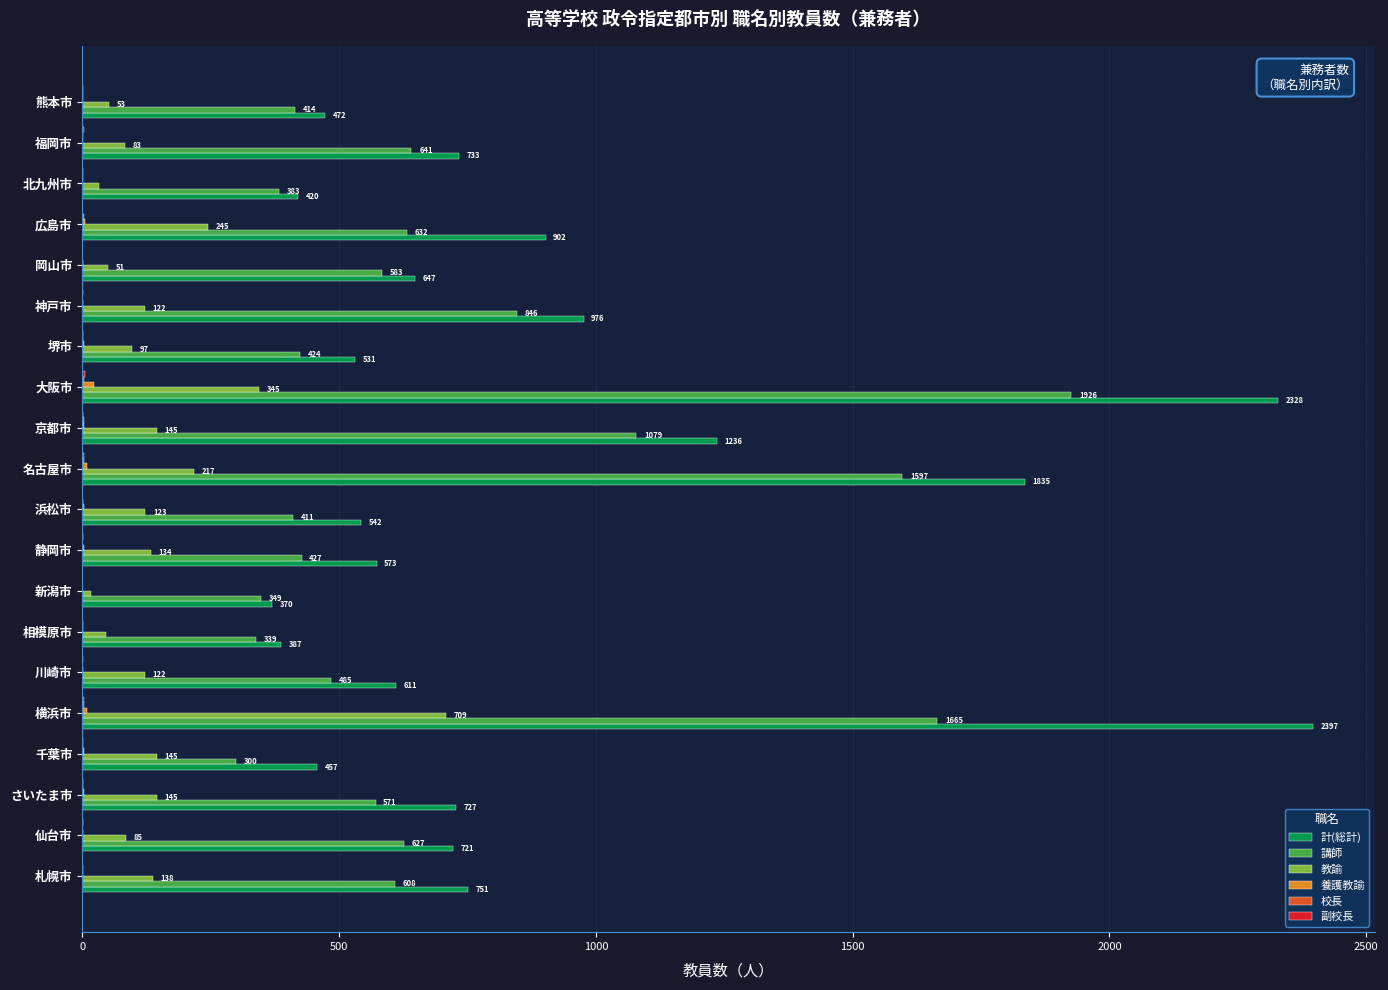

What is the sum of all 教諭 values?

3054